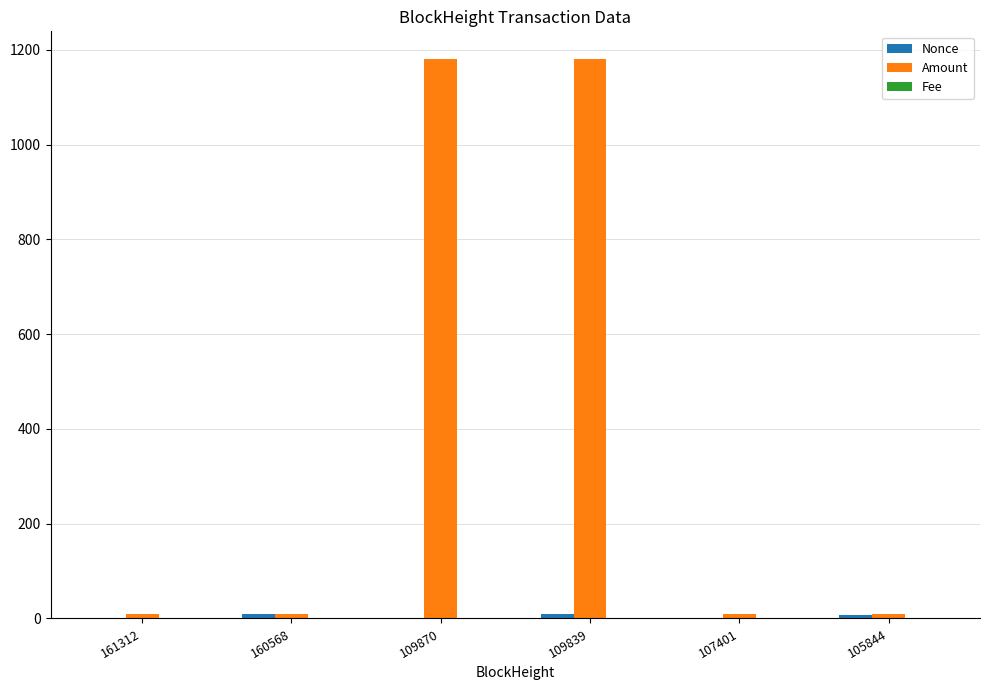

The Amount series shows 10.0 at 160568. True or false?

True